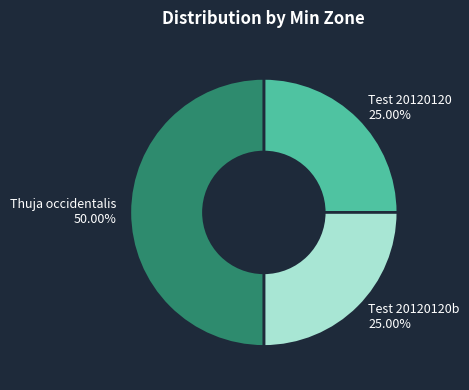

To the nearest percent, what portion does Thuja occidentalis represent?

50%